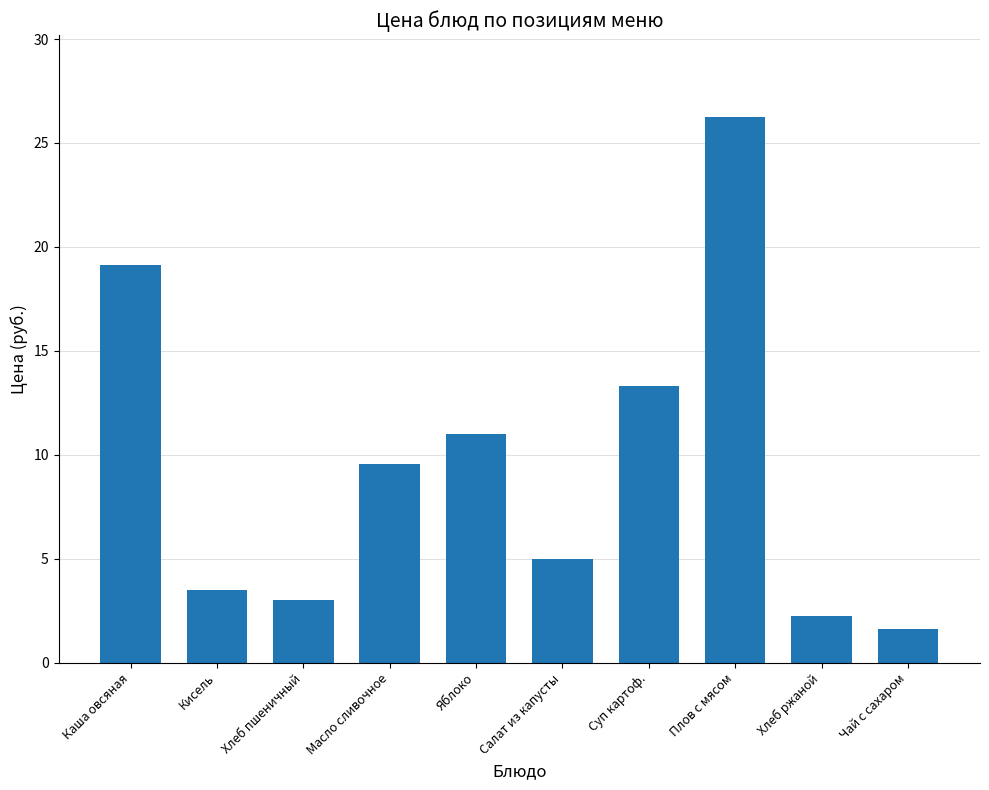

What is the label of the 2nd bar from the left?

Кисель